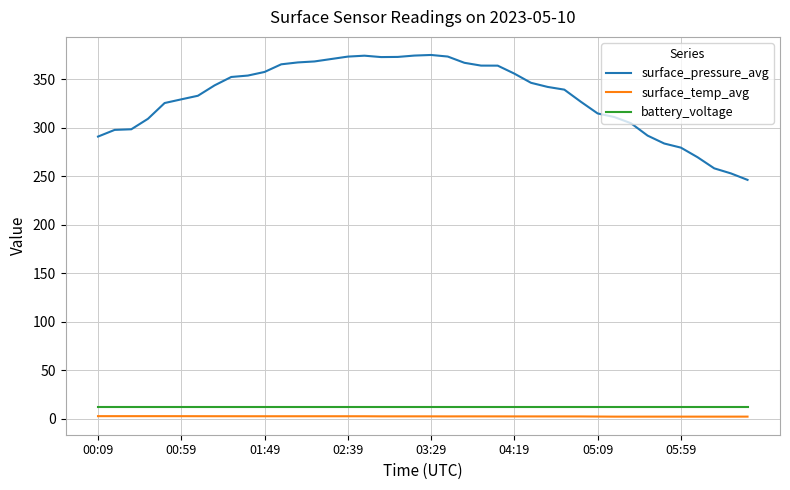

True or false: surface_pressure_avg and surface_temp_avg intersect in this chart.

False